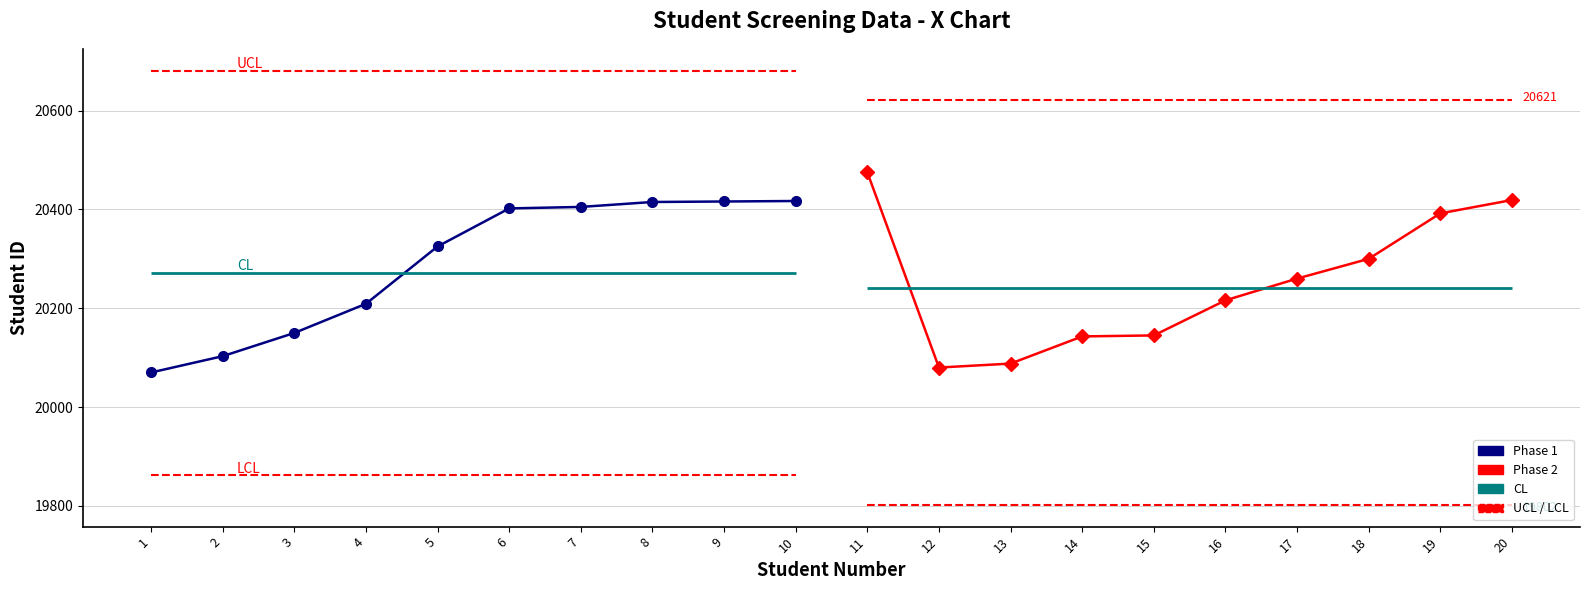

Does the chart display data point markers on the line(s)?

Yes